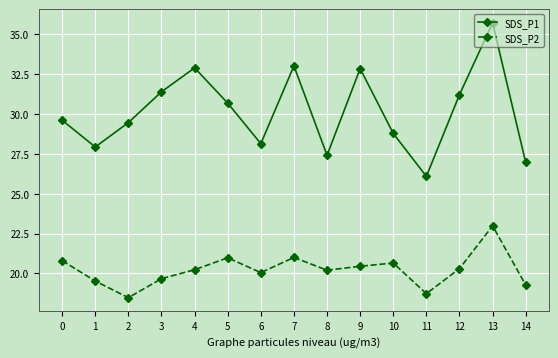

At which category does SDS_P2 reach its first local valley?

2